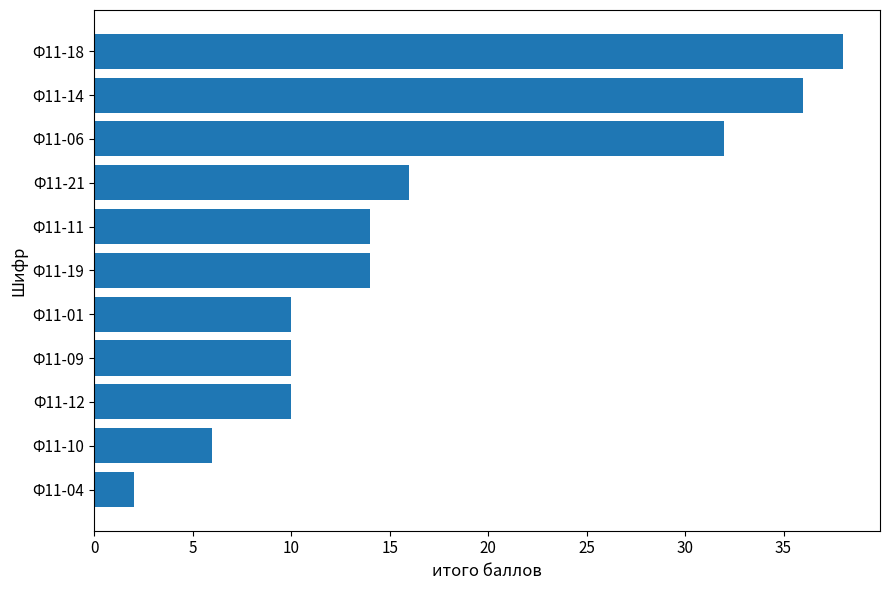

Which category has the highest value across all series?

Ф11-18